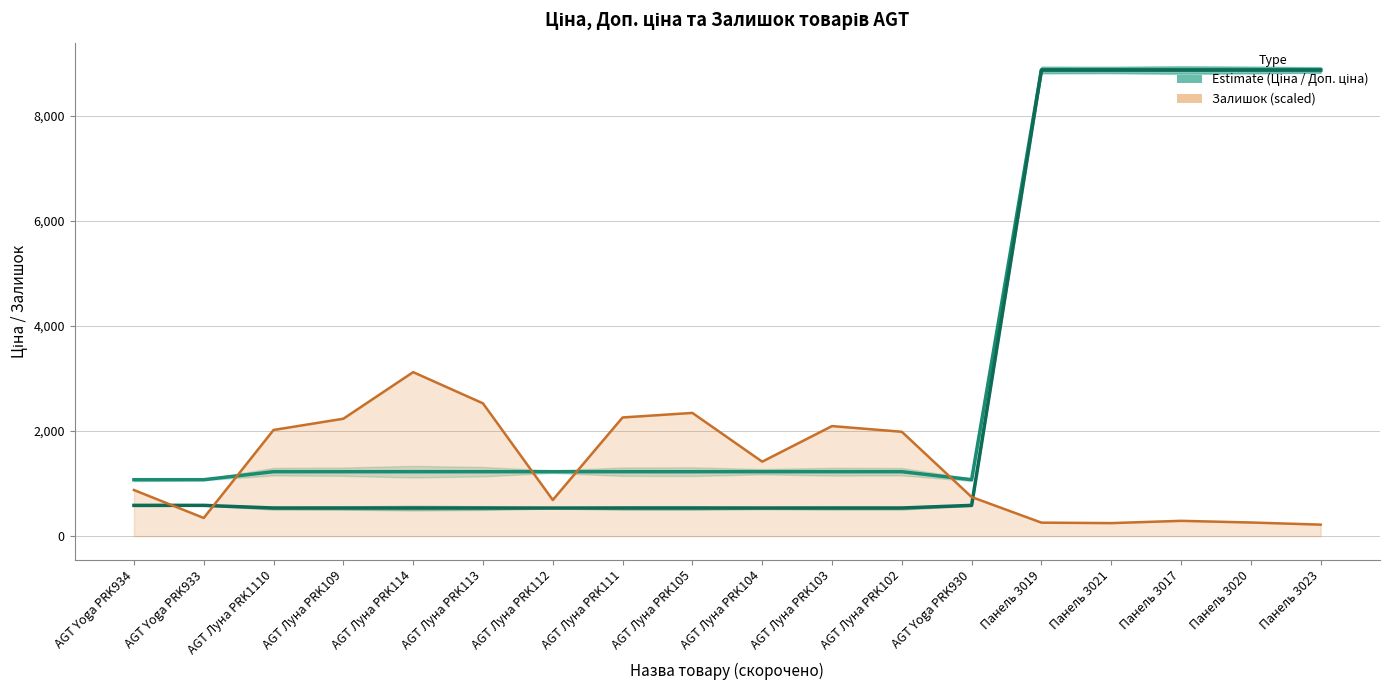

Between which two adjacent categories do Залишок (scaled, Partial Estimate) and Доп. ціна (Estimate) first intersect?

AGT Yoga PRK933 and AGT Луна PRK1110